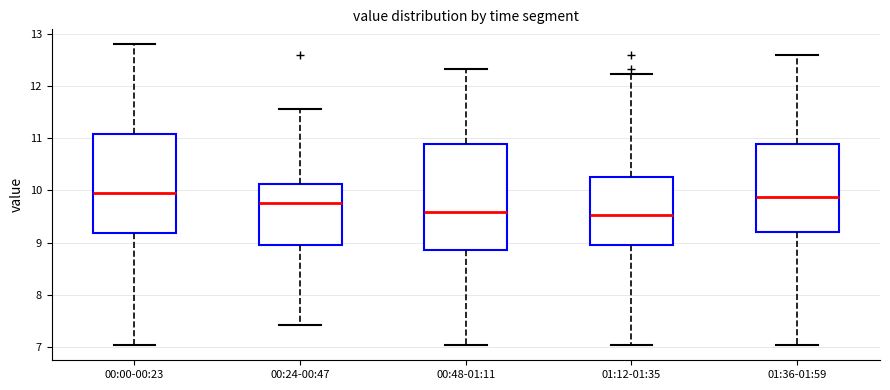

Reading left to right, transcribe this box plot: for each box, give where its median line is, the range the box spans, and where its two whiskers end, as read against the y-axis. The values are not printed on the chart, so give them approximately, as read against the axis.

00:00-00:23: median 10.0, box 9.2 to 11.1, whiskers 7.0 to 12.8
00:24-00:47: median 9.8, box 8.9 to 10.1, whiskers 7.4 to 11.6
00:48-01:11: median 9.6, box 8.9 to 10.9, whiskers 7.0 to 12.3
01:12-01:35: median 9.5, box 8.9 to 10.3, whiskers 7.0 to 12.2
01:36-01:59: median 9.9, box 9.2 to 10.9, whiskers 7.0 to 12.6